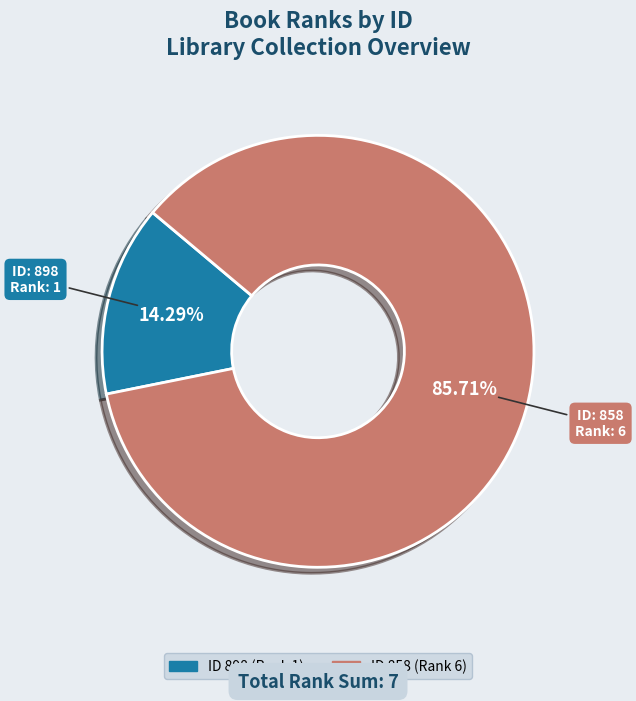

Is there any slice that represents more than half of the pie?

Yes